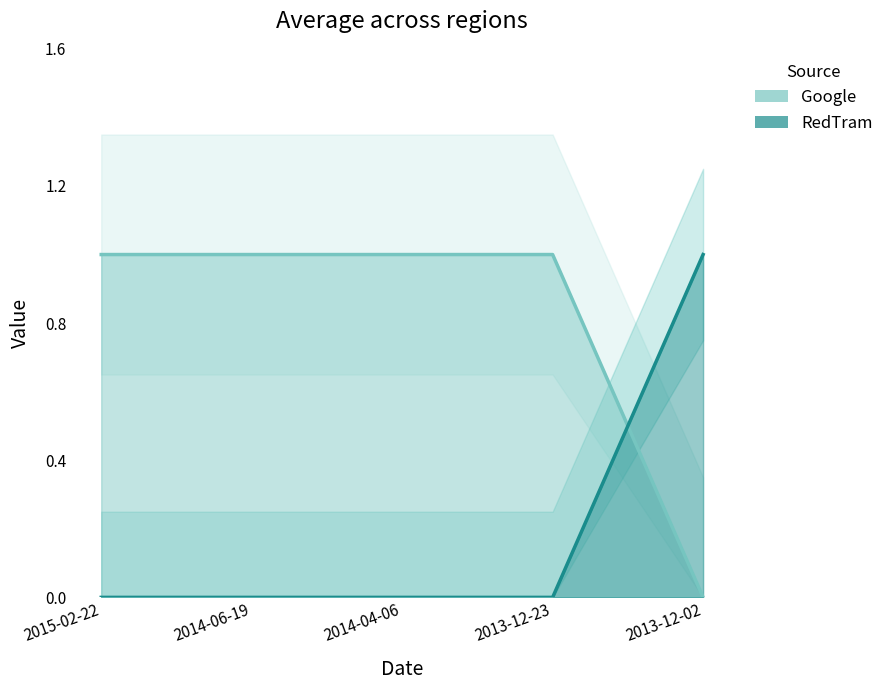

What are all the series names shown in the legend?

Google, RedTram